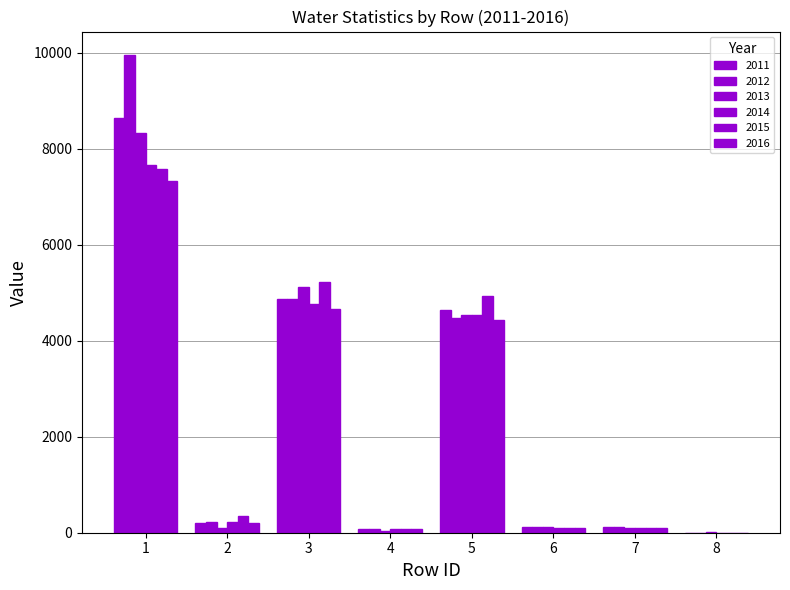

Which has a higher value, 7 or 1?

1